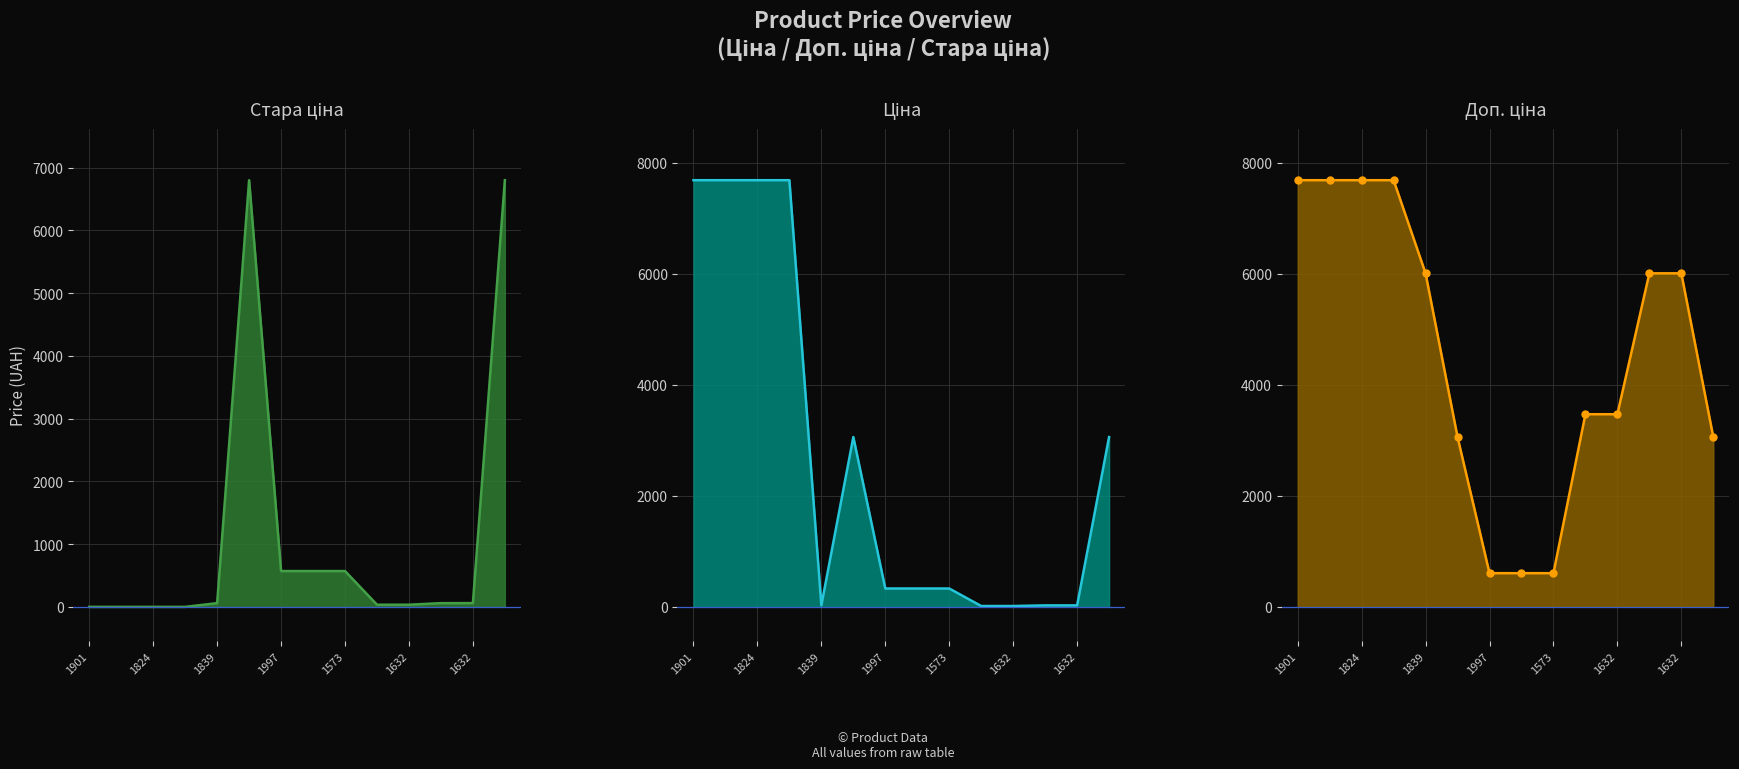

Rank the series at 7 from lowest to highest value.

Ціна line, Стара ціна line, Доп. ціна line